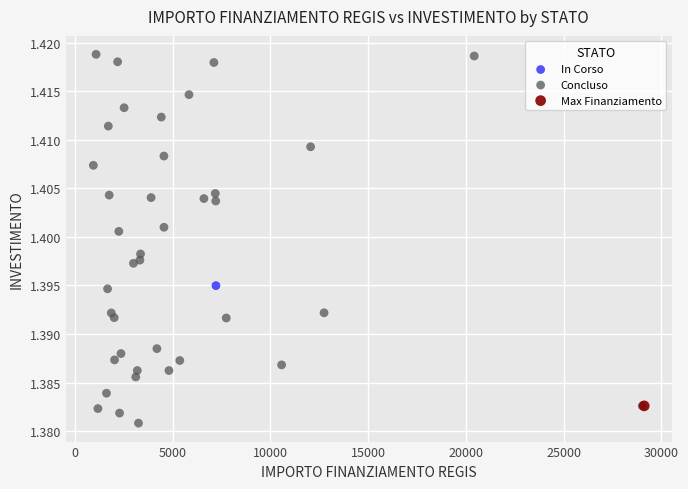

What are all the series names shown in the legend?

Concluso, In Corso, Max Finanziamento